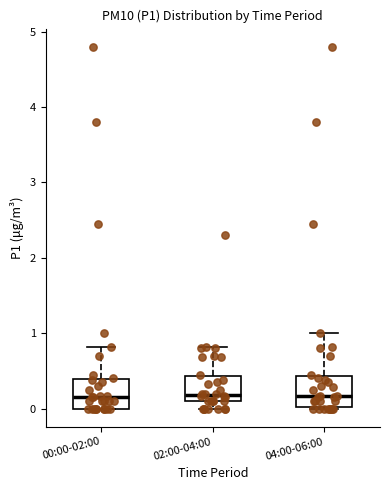

Reading left to right, transcribe this box plot: for each box, give where its median line is, the range the box spans, and where its two whiskers end, as read against the y-axis. The values are not printed on the chart, so give them approximately, as read against the axis.

00:00-02:00: median 0.2, box 0.0 to 0.4, whiskers 0.0 to 0.8
02:00-04:00: median 0.2, box 0.1 to 0.4, whiskers 0.0 to 0.8
04:00-06:00: median 0.2, box 0.0 to 0.4, whiskers 0.0 to 1.0